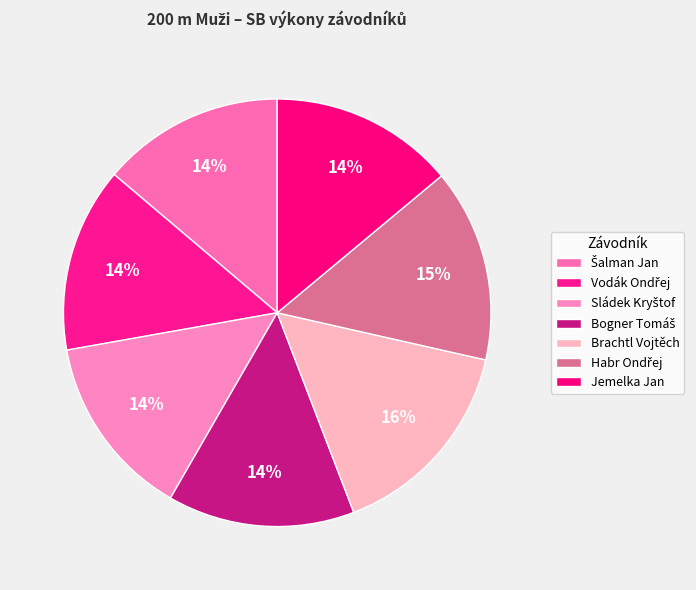

How many slices are in this pie chart?

7